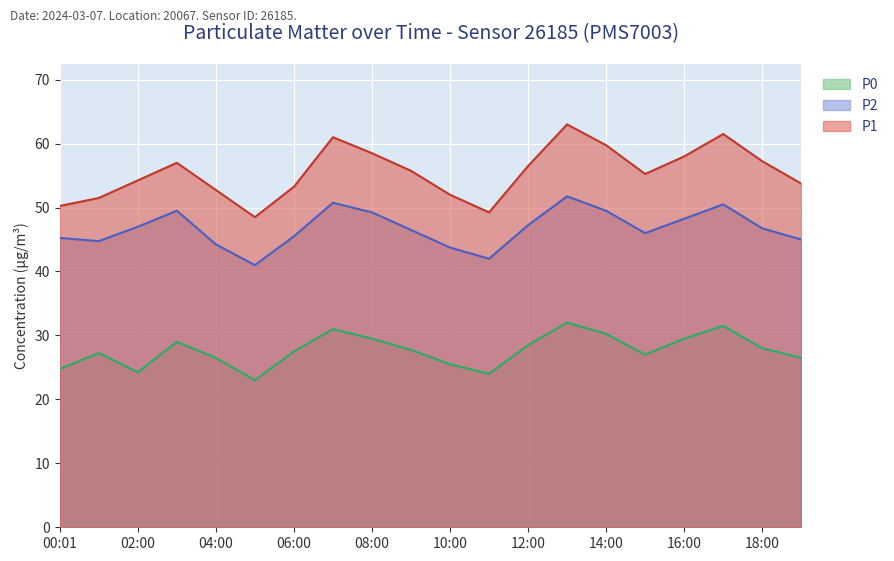

In P1, how many points are higher than both neighbors (excluding endpoints)?

4